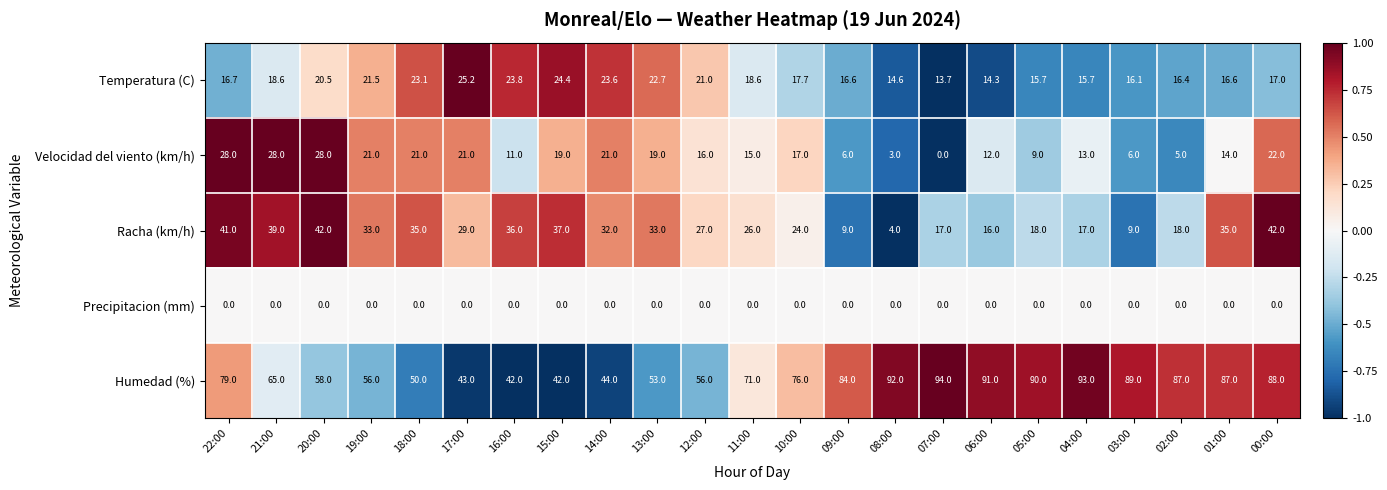

How many categories are shown in the chart?

23